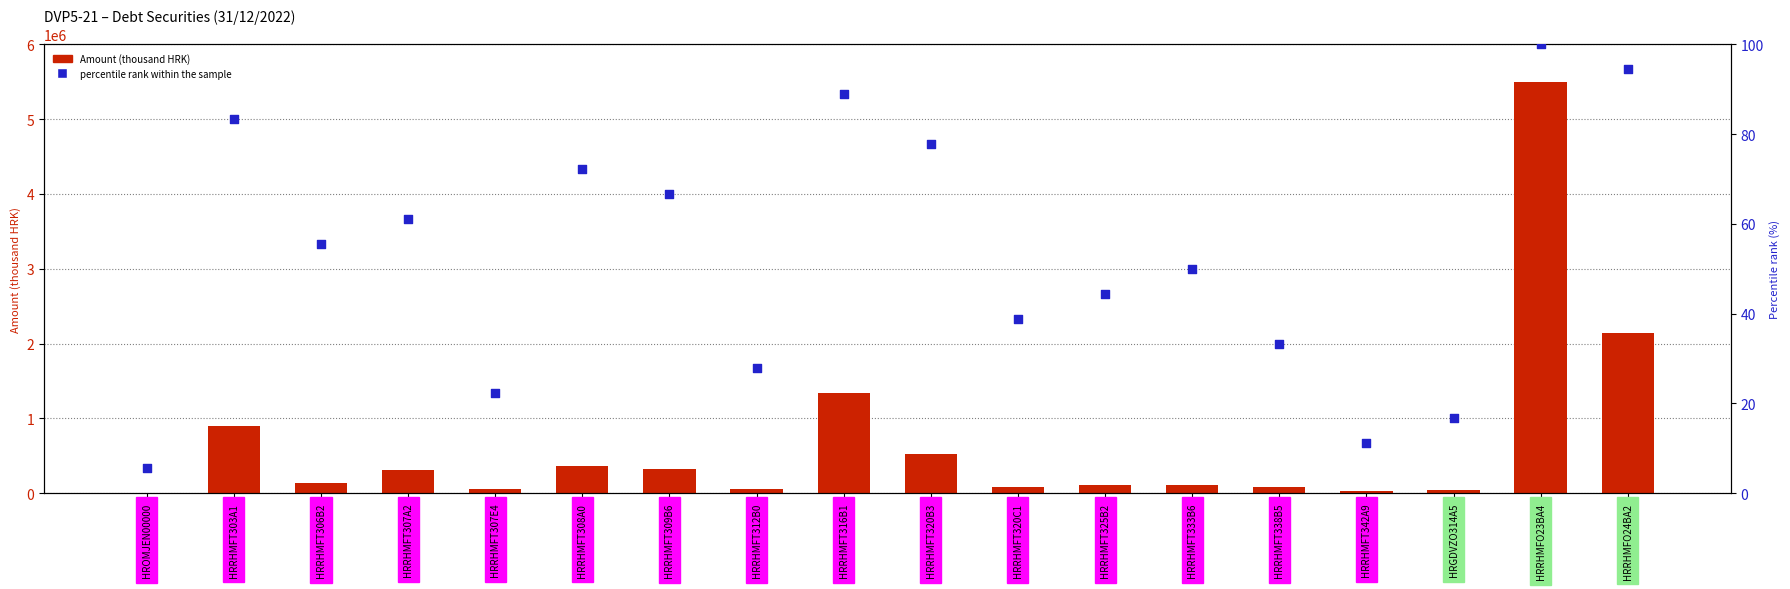

At which category is the sum across all series the highest?

HRRHMFO23BA4